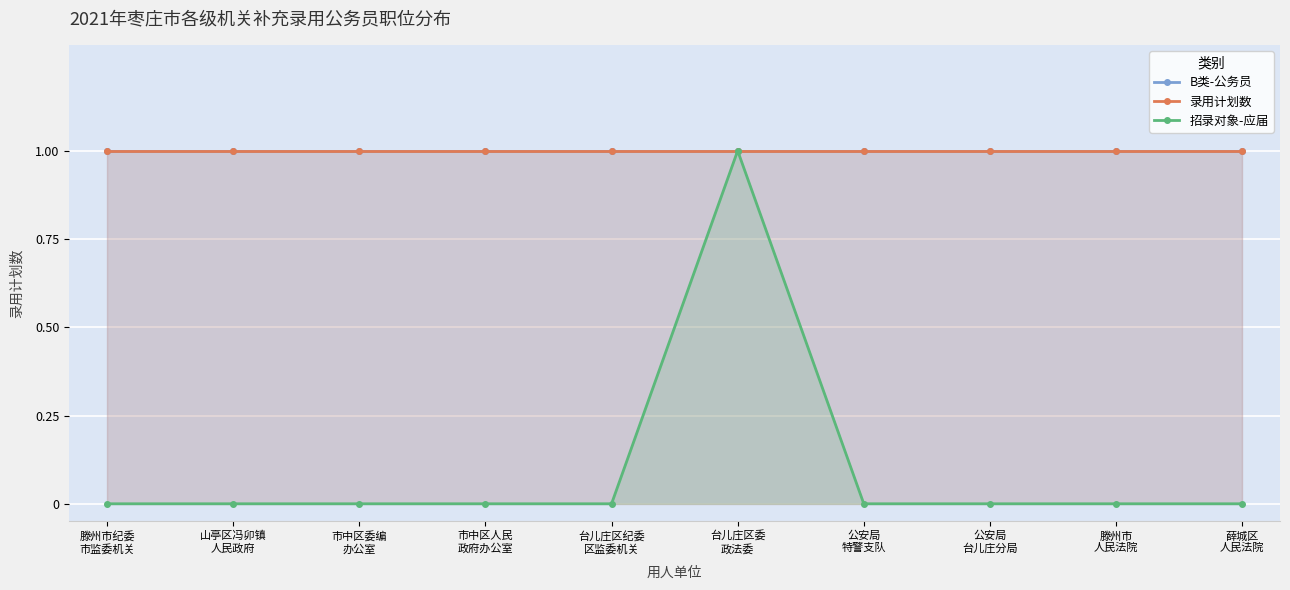

At which category does the chart reach its peak across all series?

滕州市纪委
市监委机关